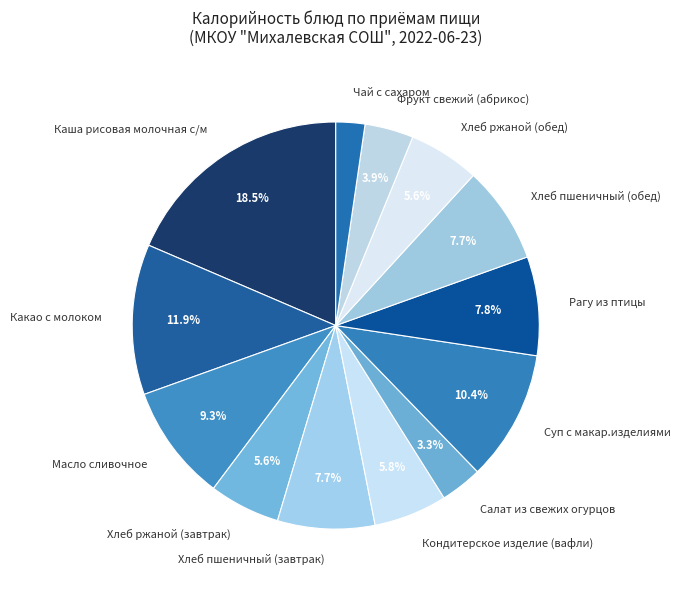

Count the number of slices in the pie.

13